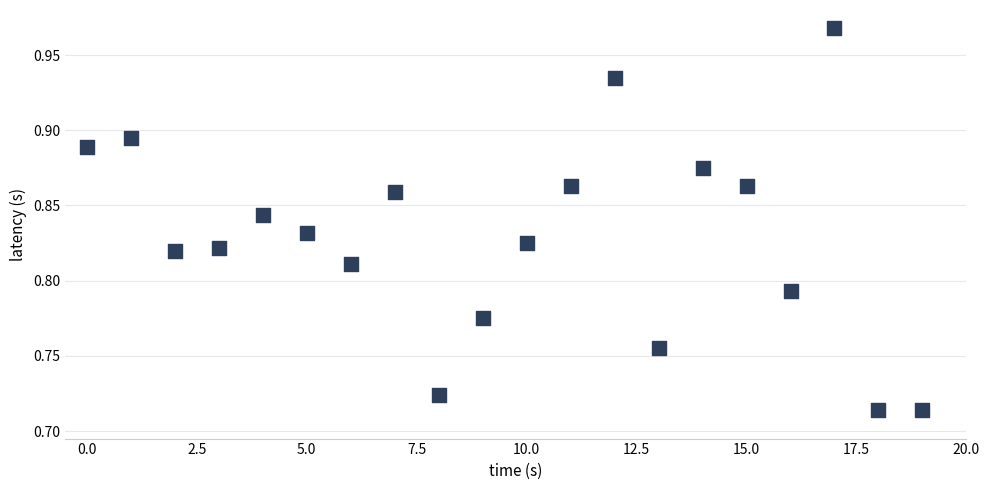

What is the range of Y values (max minus min)?

0.3